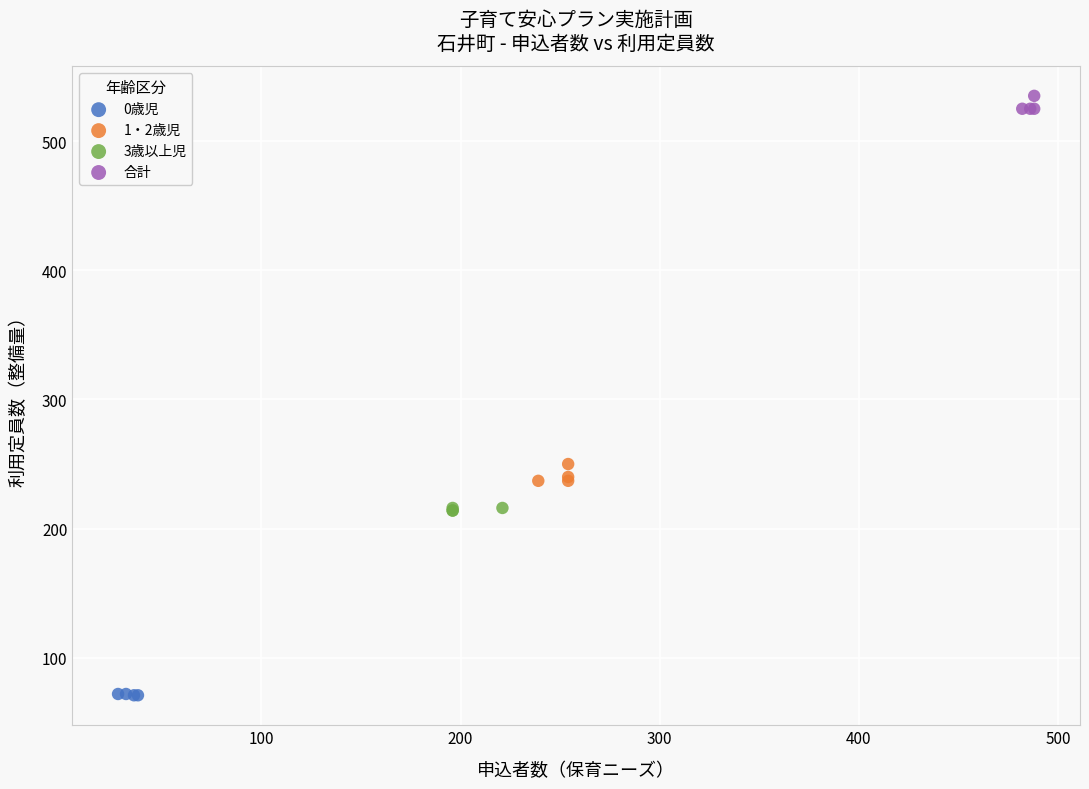

Which series contains the highest Y value?

合計